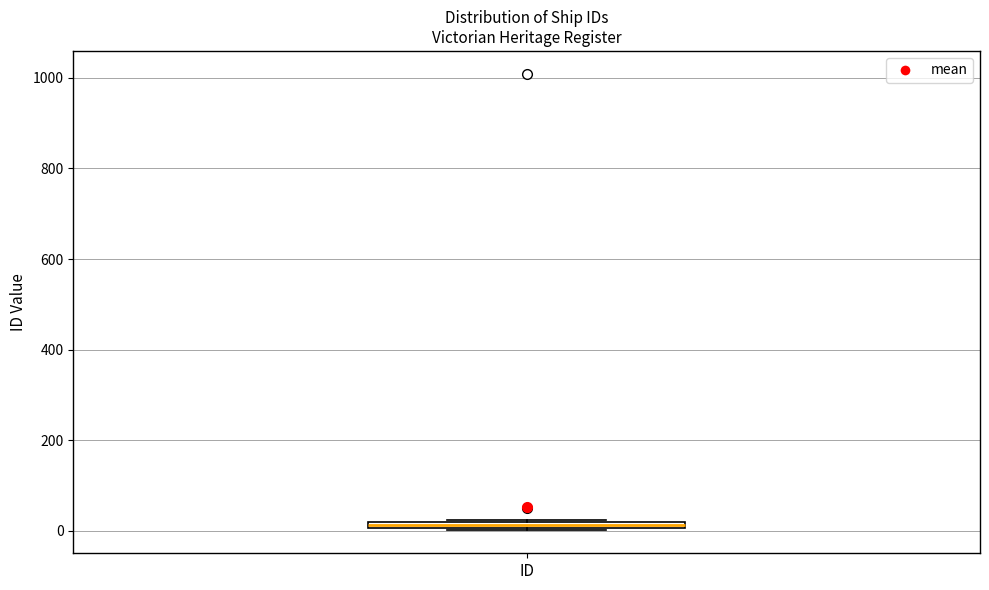

Where is the upper edge of the box for ID on the y-axis? The values are not printed on the chart, so give them approximately, as read against the axis.

20